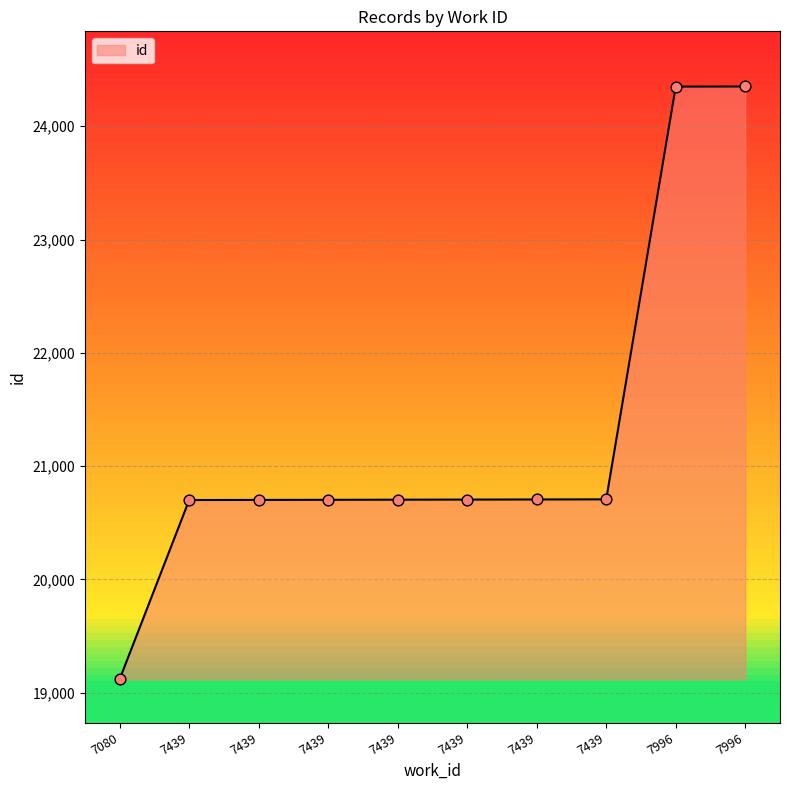

What is the change in value from 7080 to 7439?

+1586